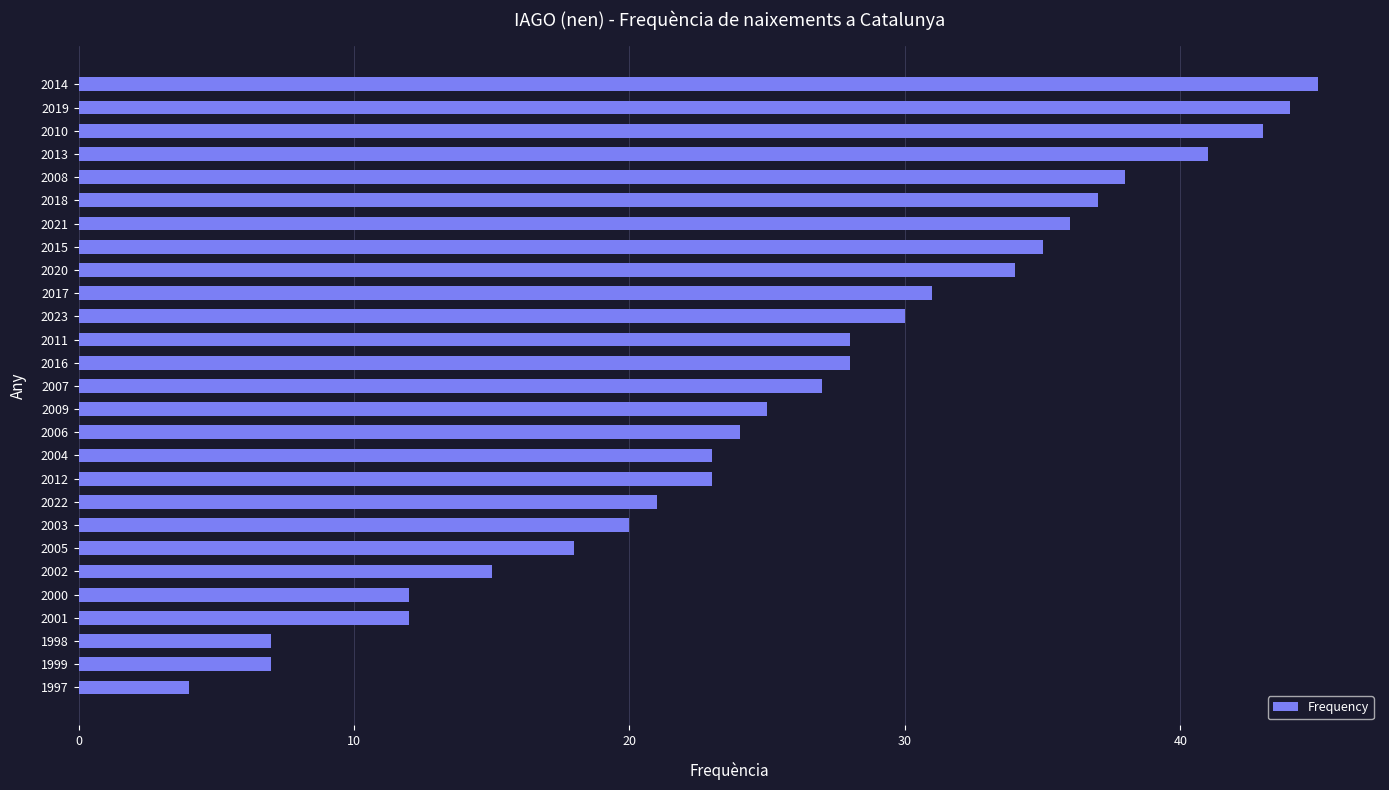

The value at 2023 is 30. True or false?

True